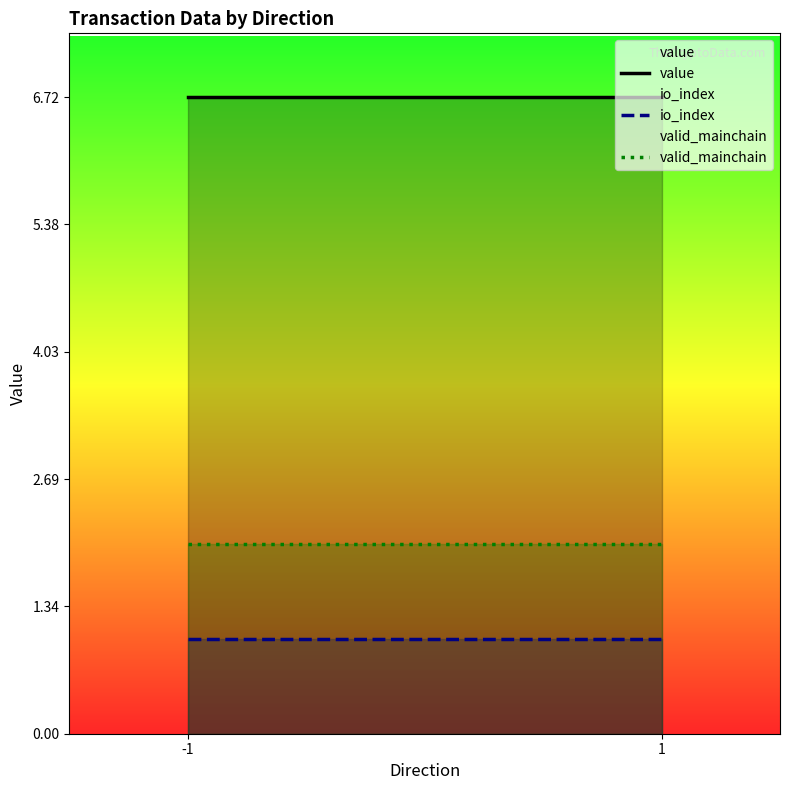

At which label is valid_mainchain closest to 2?

-1